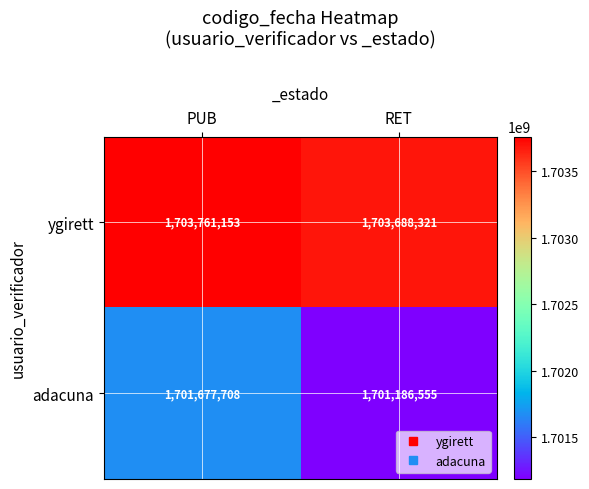

Reading right to left, transcribe all the data shown in this chart.

ygirett: RET=1703688321	PUB=1703761153
adacuna: RET=1701186555	PUB=1701677708